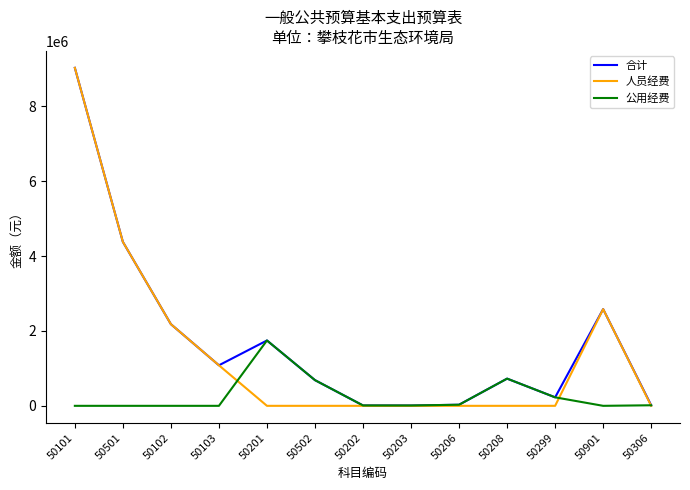

What is the sum of the 人员经费 values at 50103 and 50306?

1083008.0